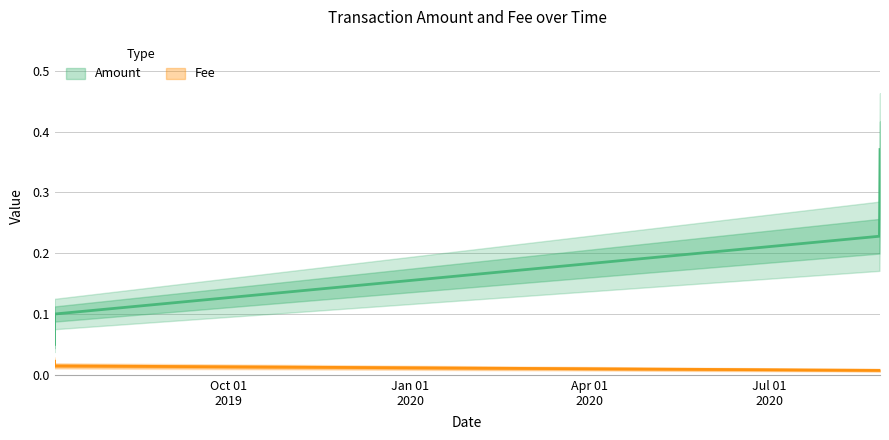

Reading left to right, list all the values displayed in this chart.

Amount: 2019-07-04 18:30:21=0.1	2019-07-04 18:39:41=0.1	2020-08-25 20:28:51=0.2	2020-08-26 03:35:25=0.4
Fee: 2019-07-04 18:30:21=0.0	2019-07-04 18:39:41=0.0	2020-08-25 20:28:51=0.0	2020-08-26 03:35:25=0.0